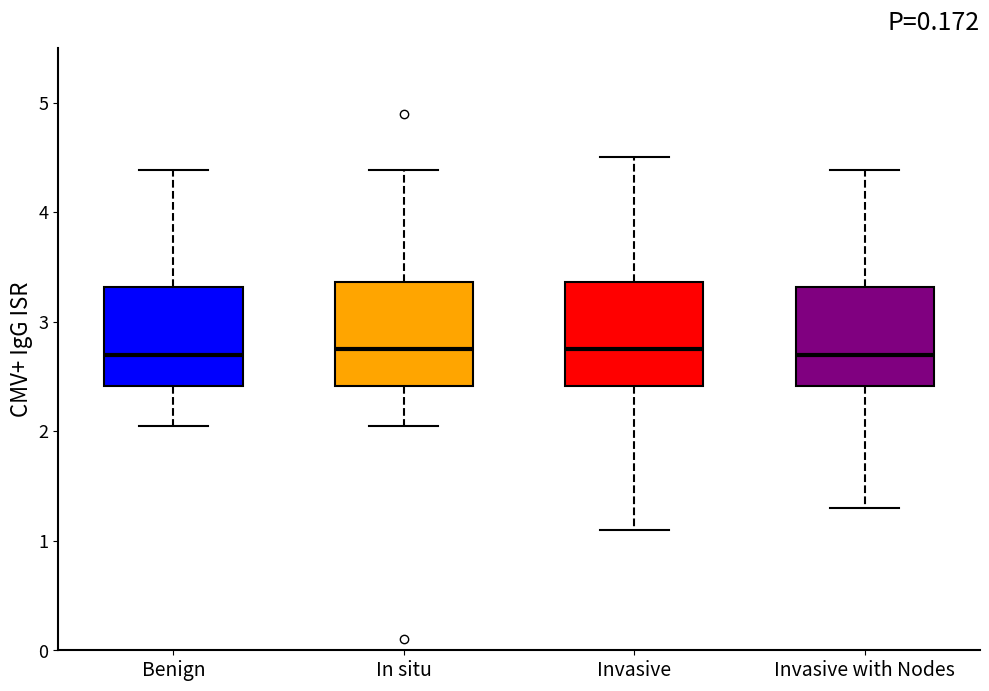

Reading left to right, transcribe this box plot: for each box, give where its median line is, the range the box spans, and where its two whiskers end, as read against the y-axis. The values are not printed on the chart, so give them approximately, as read against the axis.

Benign: median 2.7, box 2.4 to 3.3, whiskers 2.1 to 4.4
In situ: median 2.8, box 2.4 to 3.4, whiskers 2.1 to 4.4
Invasive: median 2.8, box 2.4 to 3.4, whiskers 1.1 to 4.5
Invasive with Nodes: median 2.7, box 2.4 to 3.3, whiskers 1.3 to 4.4